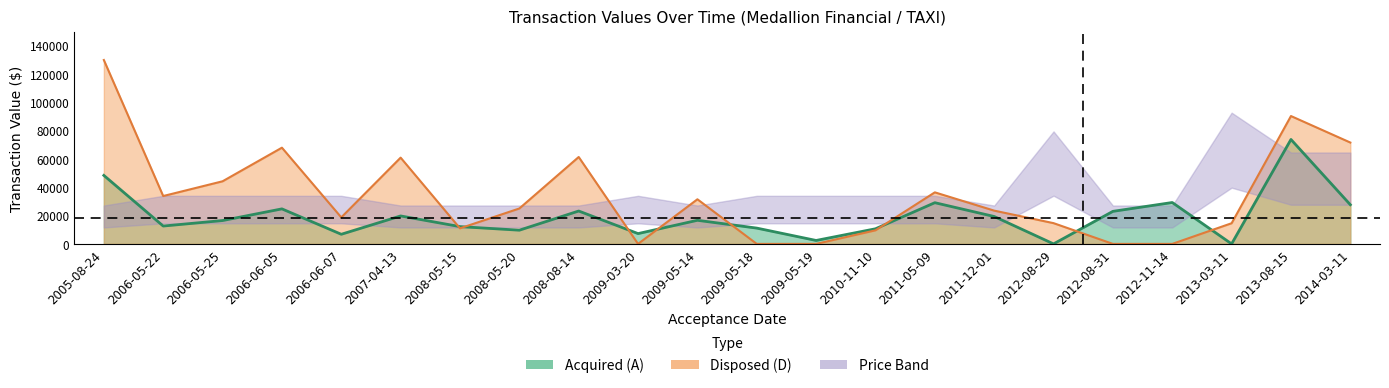

Which series ends up on top after the final intersection of transactionValue_A and transactionValue_D?

transactionValue_D